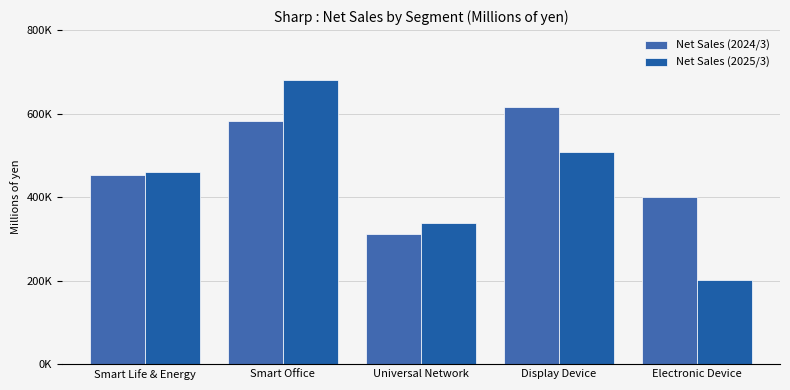

Are the bars horizontal?

No